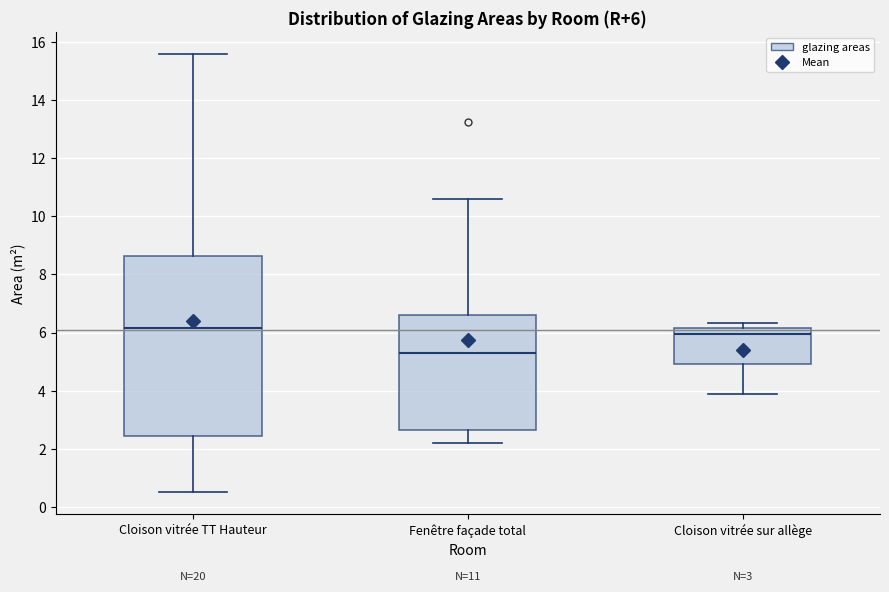

Which box is the tallest, from its lower edge to its upper edge?

Cloison vitrée TT Hauteur